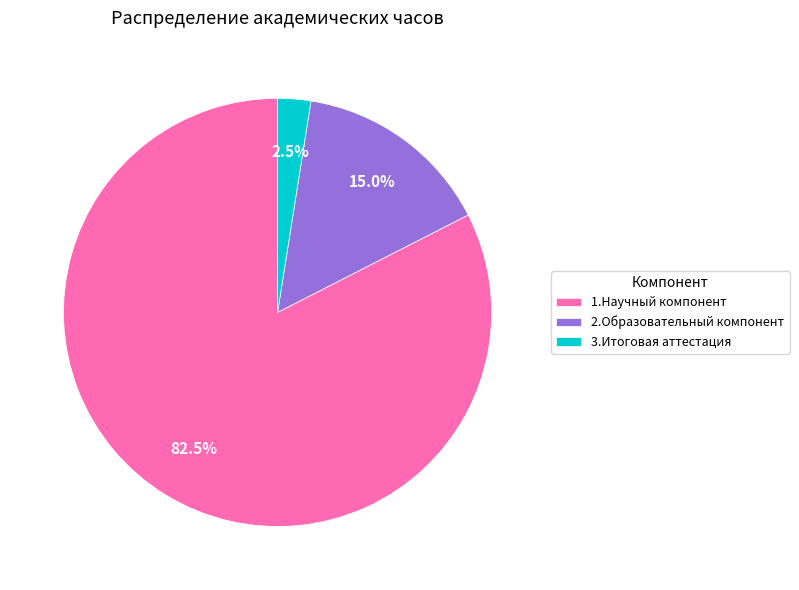

Which has a higher value, 2.Образовательный компонент or 3.Итоговая аттестация?

2.Образовательный компонент